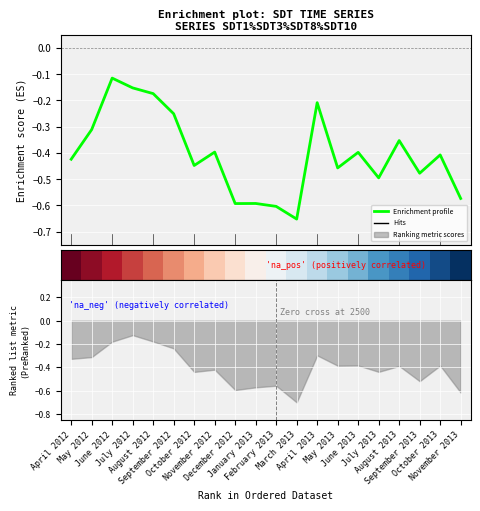

Does the chart display data point markers on the line(s)?

No